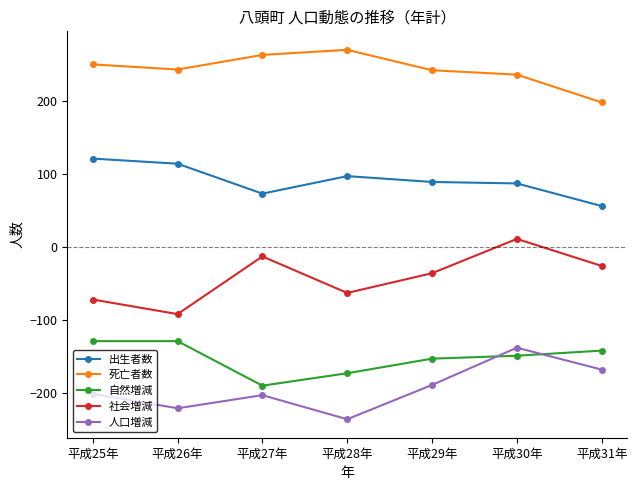

How many interior local valleys does the 人口増減 series have?

2